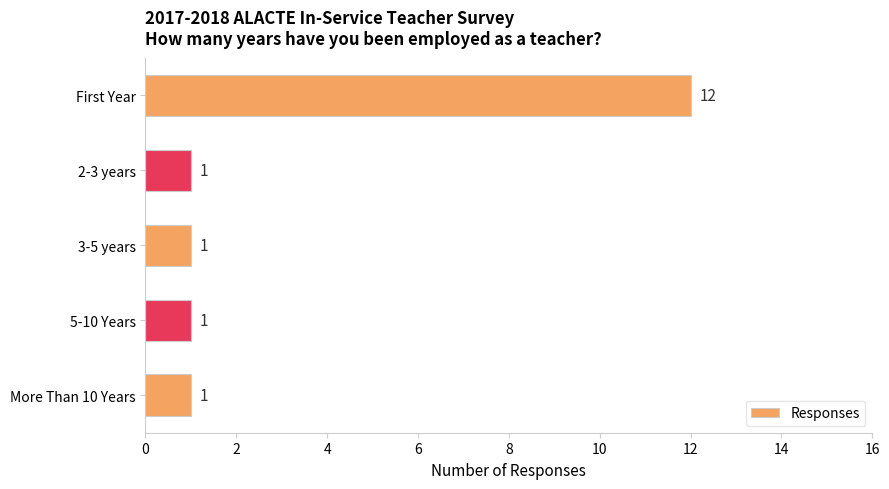

What is the label of the 2nd bar from the bottom?

5-10 Years